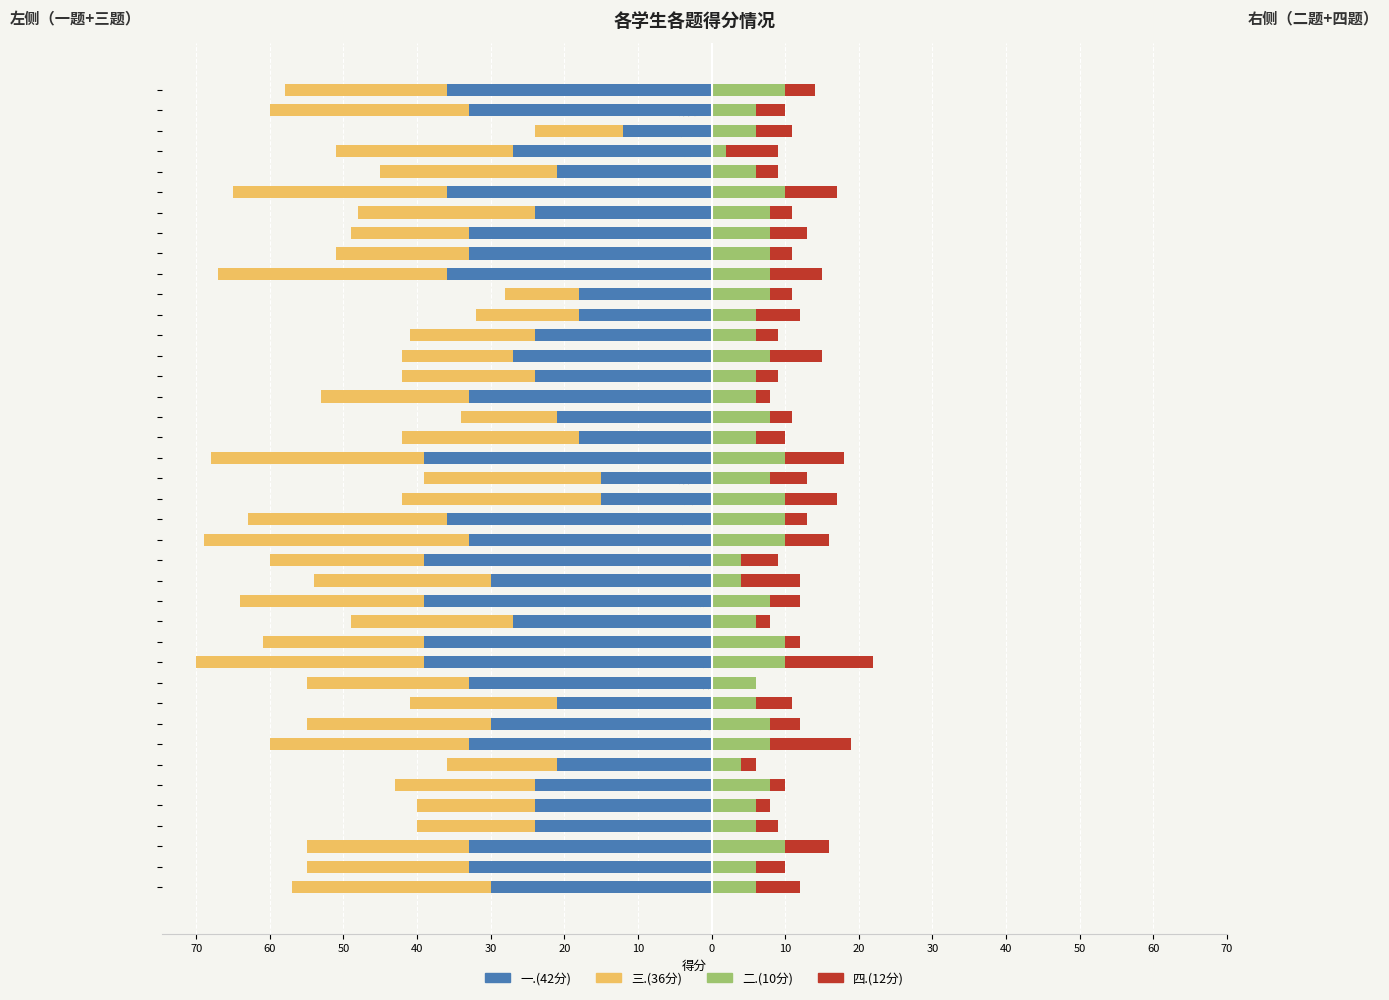

How many groups of bars are there?

40